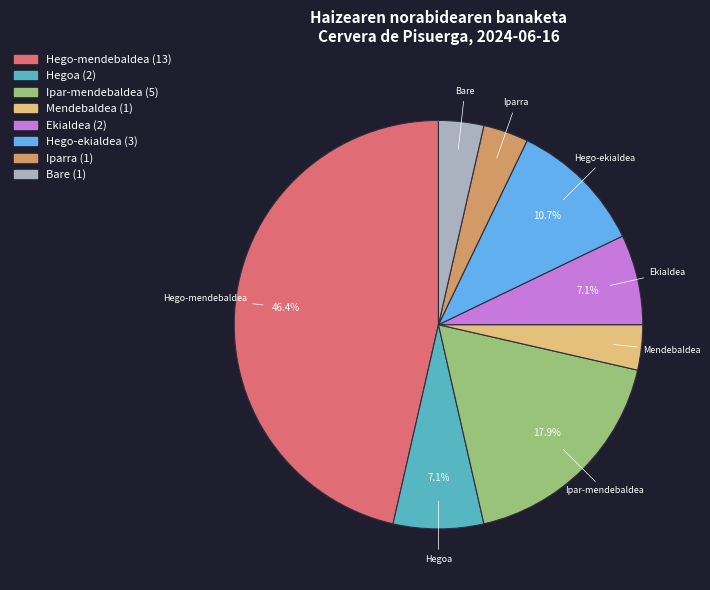

What is the total percentage of Hego-ekialdea and Ipar-mendebaldea?

28.6%